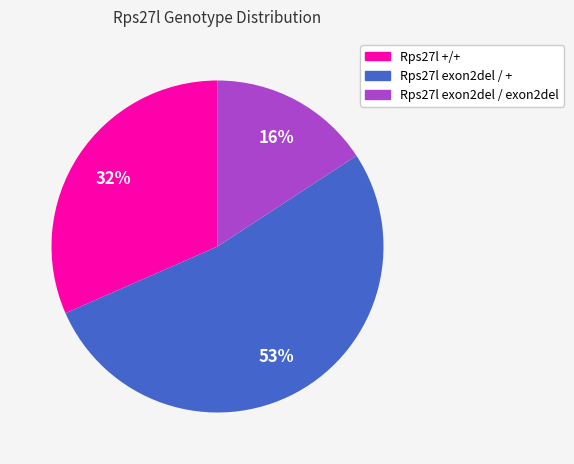

Between Rps27l +/+ and Rps27l exon2del / +, which is larger?

Rps27l exon2del / +